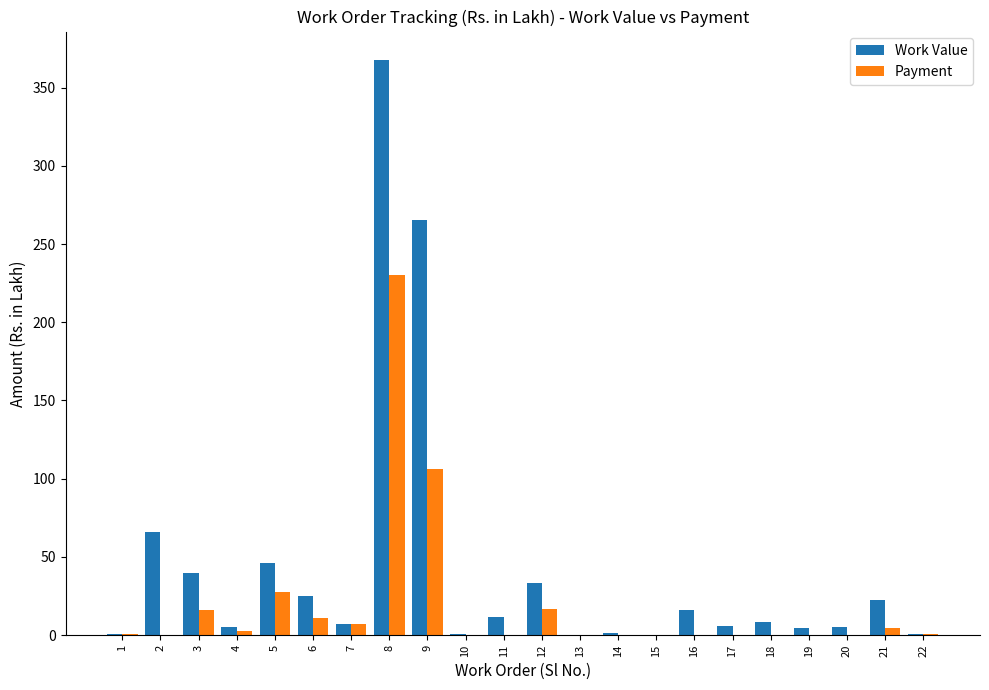

What is the sum of all Payment values?

423.7